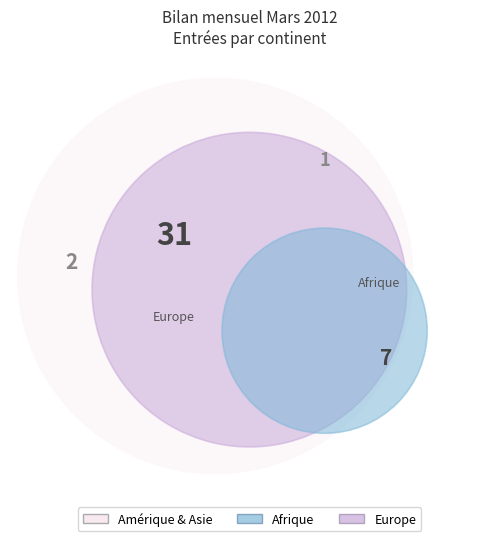

What is the change in value from Europe to Afrique?

-24